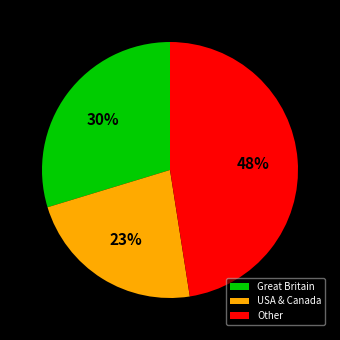

Is there a majority slice in this chart?

No